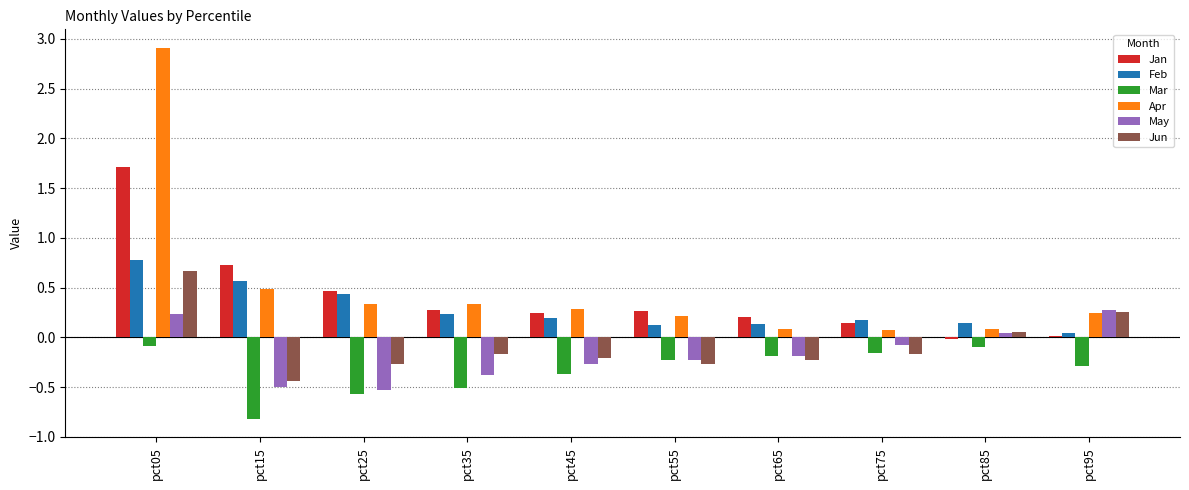

Which category has the highest value in the Jun series?

pct05